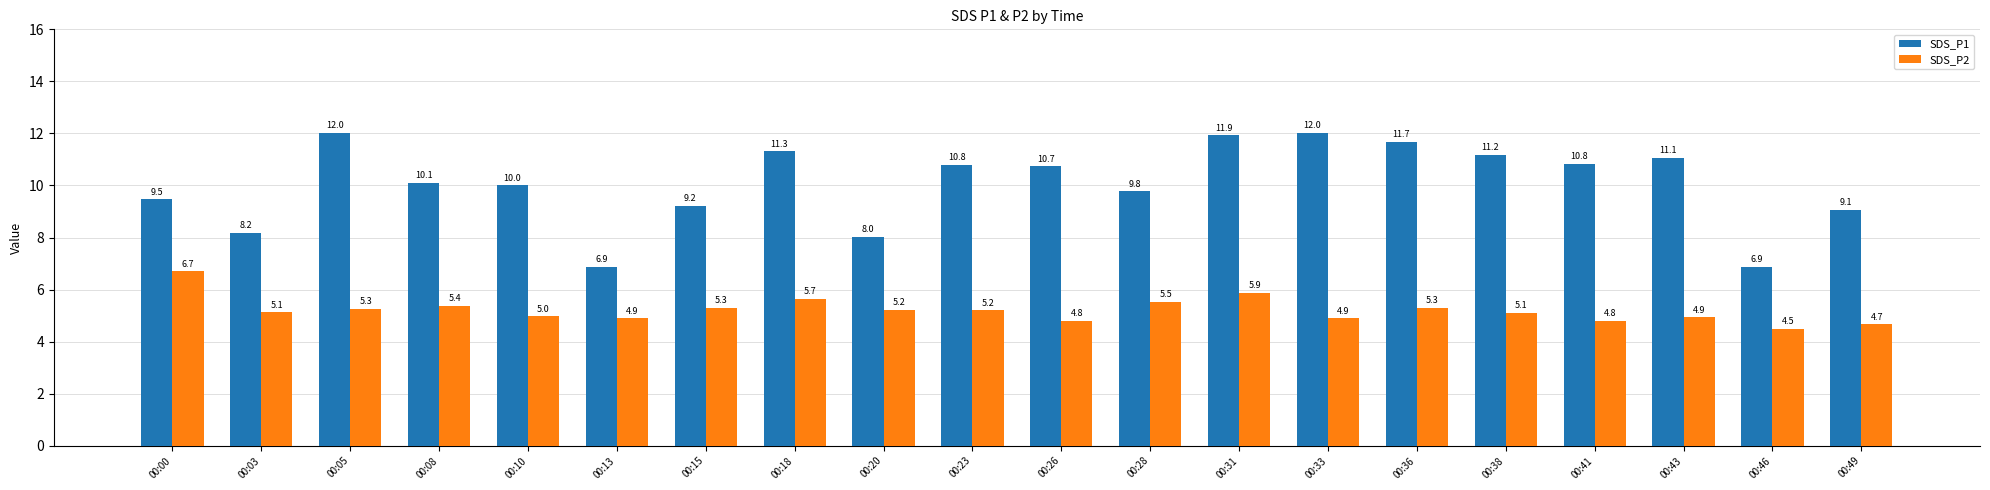

Reading left to right, transcribe all the data shown in this chart.

SDS_P1: 9.5	8.2	12.0	10.1	10.0	6.9	9.2	11.3	8.0	10.8	10.7	9.8	11.9	12.0	11.7	11.2	10.8	11.1	6.9	9.1
SDS_P2: 6.7	5.1	5.3	5.4	5.0	4.9	5.3	5.7	5.2	5.2	4.8	5.5	5.9	4.9	5.3	5.1	4.8	4.9	4.5	4.7